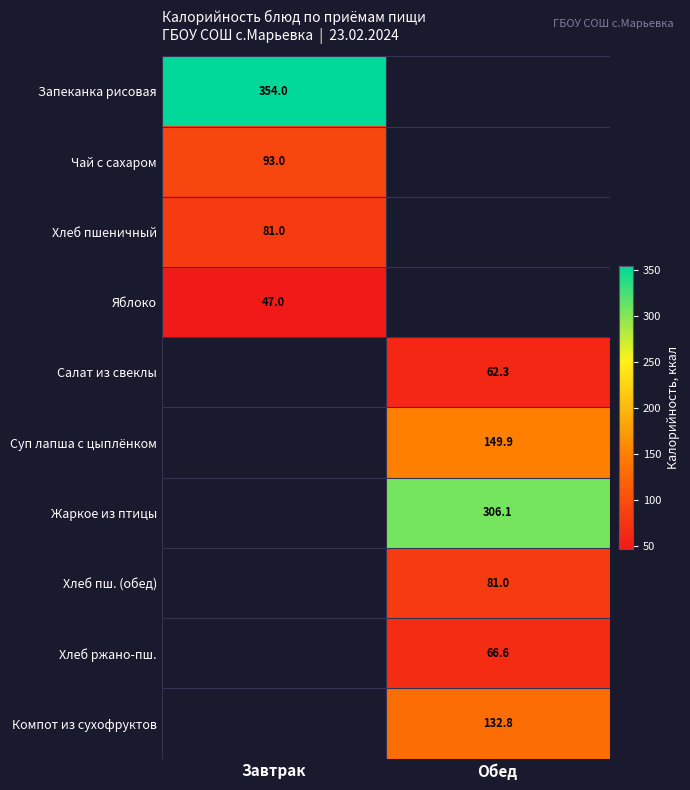

Is it true that Салат из свеклы equals 40.7 at Обед?

False